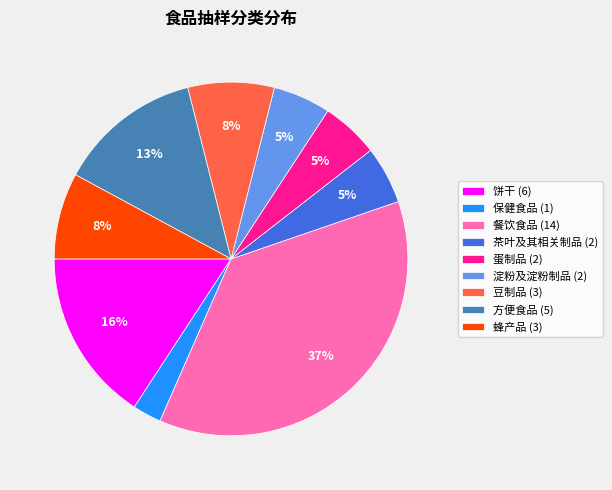

Count the number of slices in the pie.

9